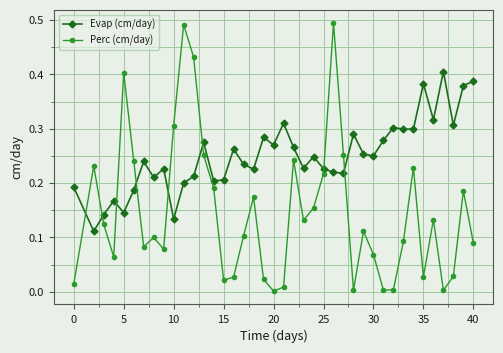

How many times do Evap (cm/day) and Perc (cm/day) cross each other?

8